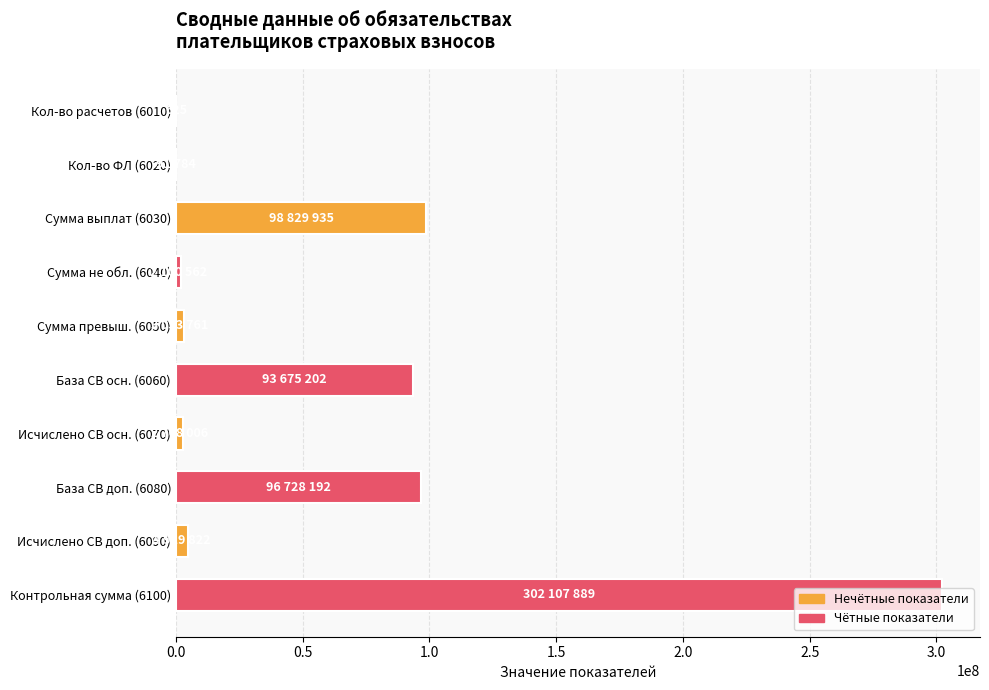

What is the greatest value displayed?

302107889